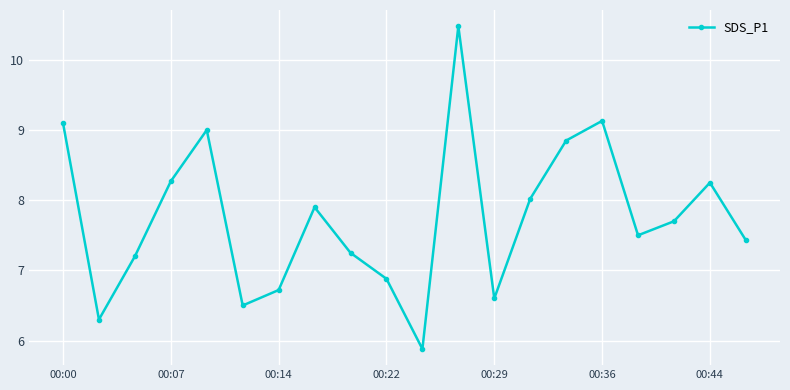

What is the difference between the maximum and minimum values?

4.6